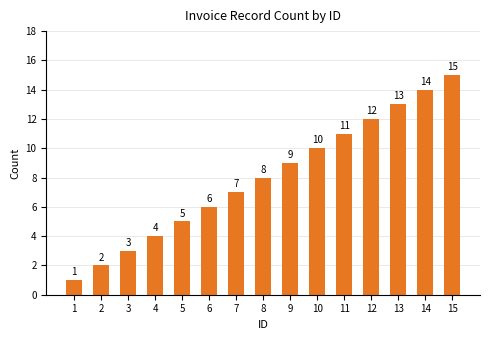

Reading right to left, what are all the values shown in this chart?

15	14	13	12	11	10	9	8	7	6	5	4	3	2	1